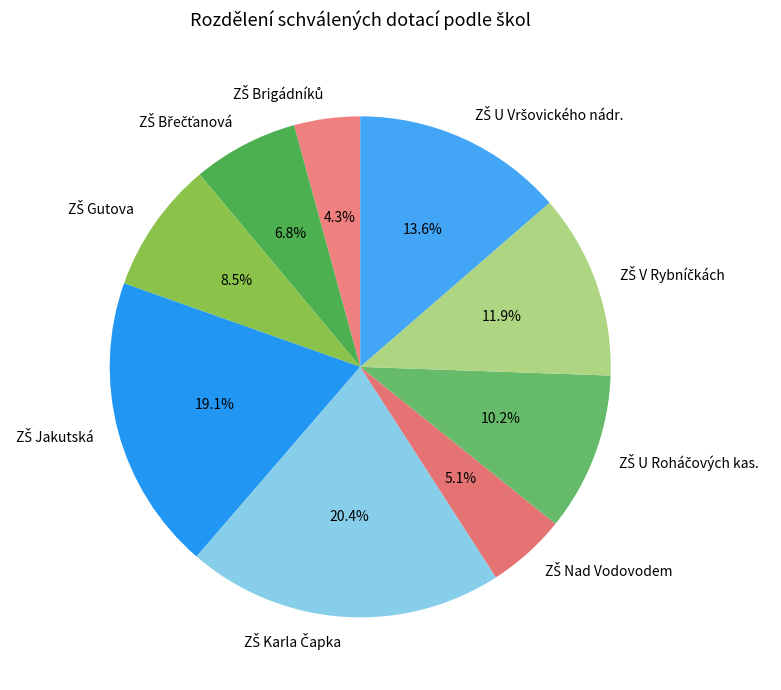

Is there any slice that represents more than half of the pie?

No